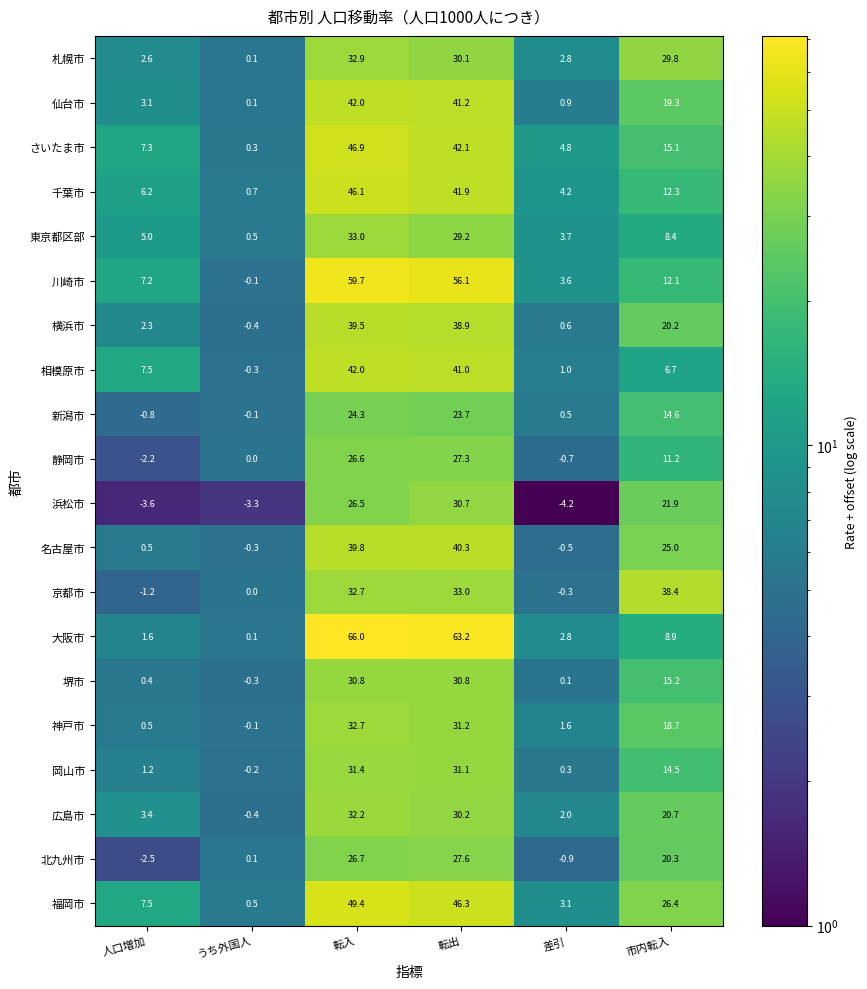

Where does the 千葉市 series first go above 12?

転入